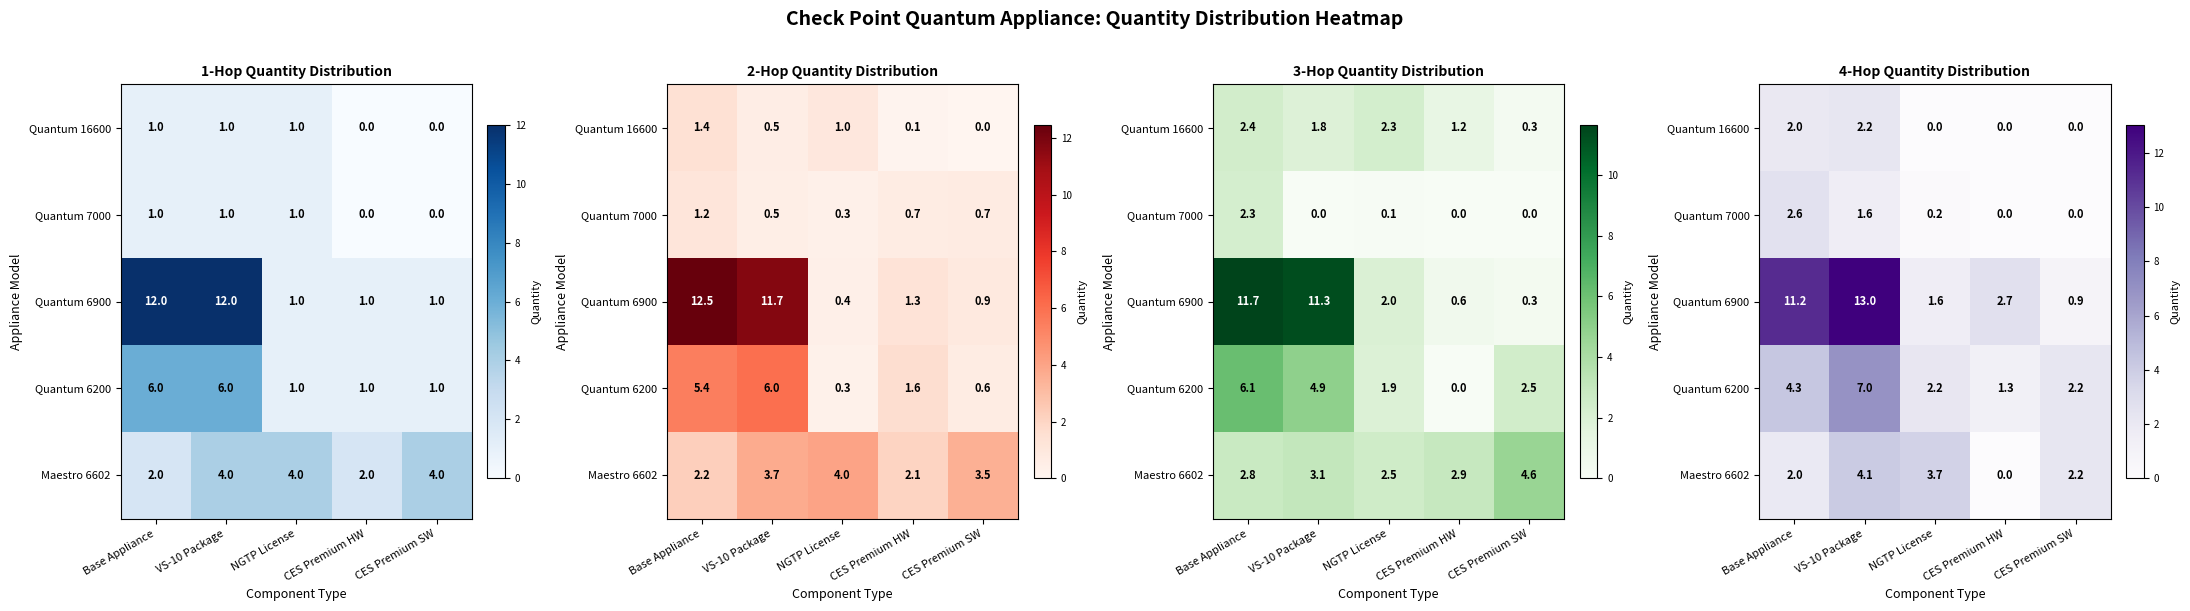

Which category has the highest value in the Quantum 6900 series?

VS-10 Package